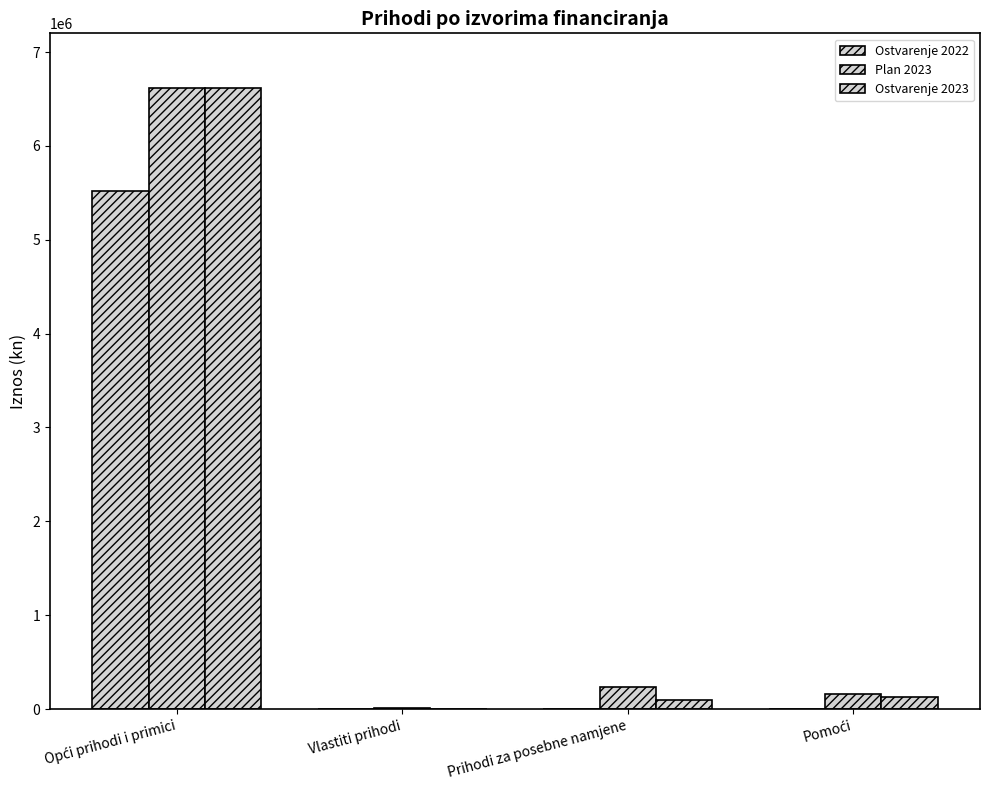

At which category is the sum across all series the highest?

Opći prihodi i primici